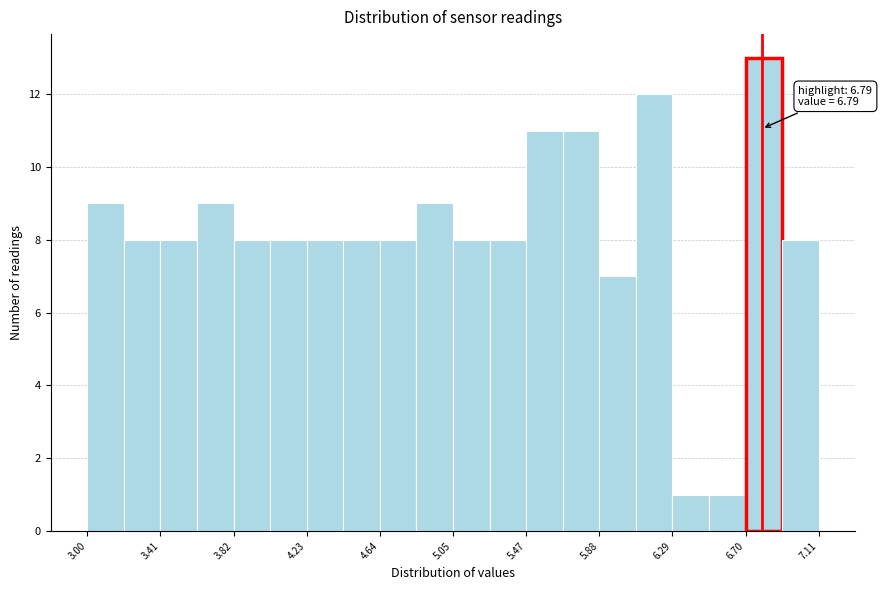

Which range on the x-axis has the tallest bar?

6.70 to 6.90